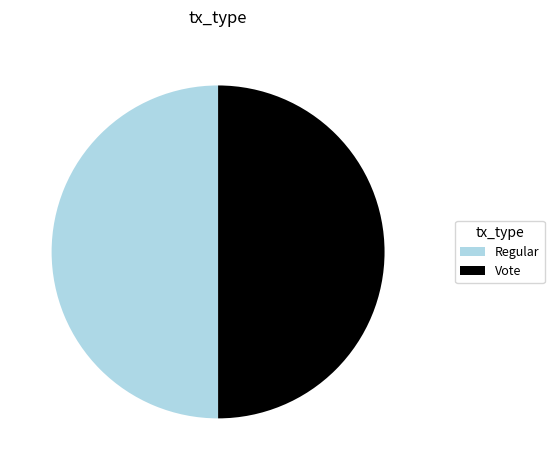

True or false: Vote accounts for 44% of the total.

False